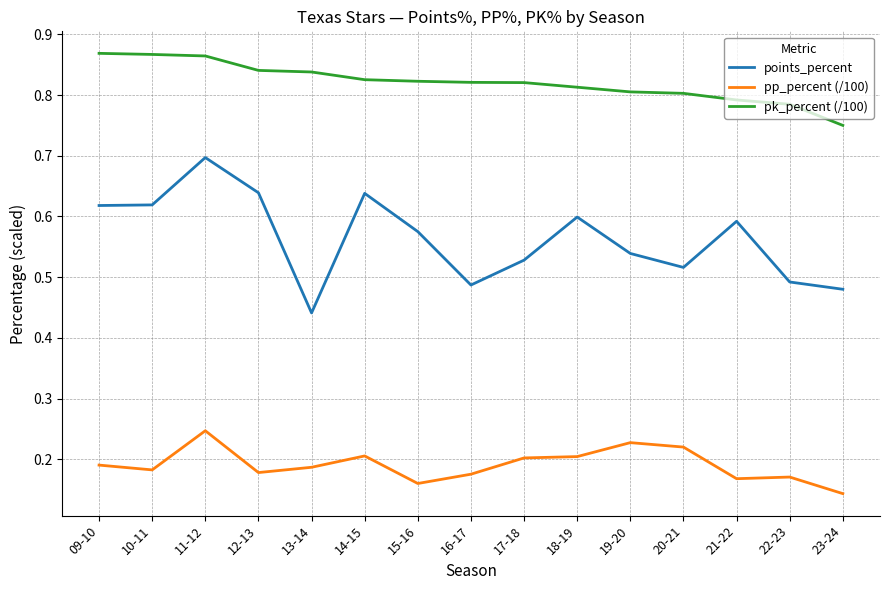

The value of pk_percent (/100) at 09-10 is 1.3. True or false?

False